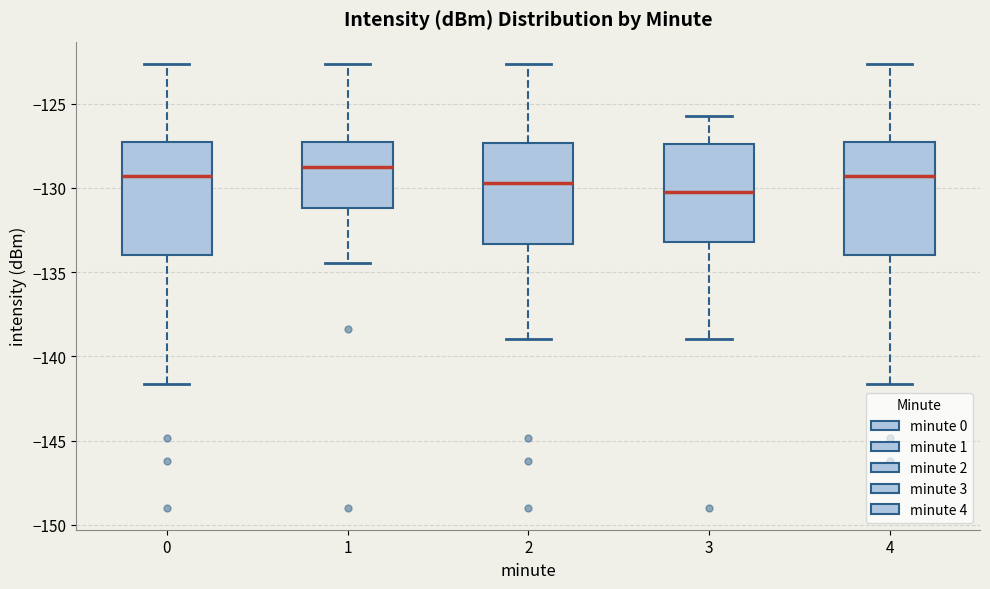

Where does the lower whisker of the box at x = 1 end on the y-axis? The values are not printed on the chart, so give them approximately, as read against the axis.

-134.5